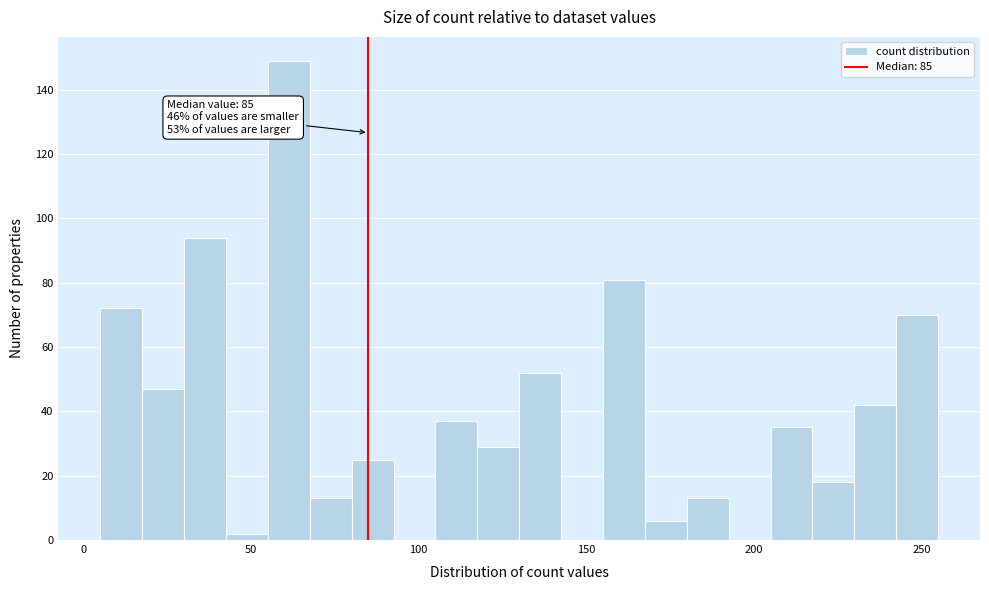

Around what value on the x-axis is the tallest bar? Give the approximate position of its centre, as read against the axis.

60